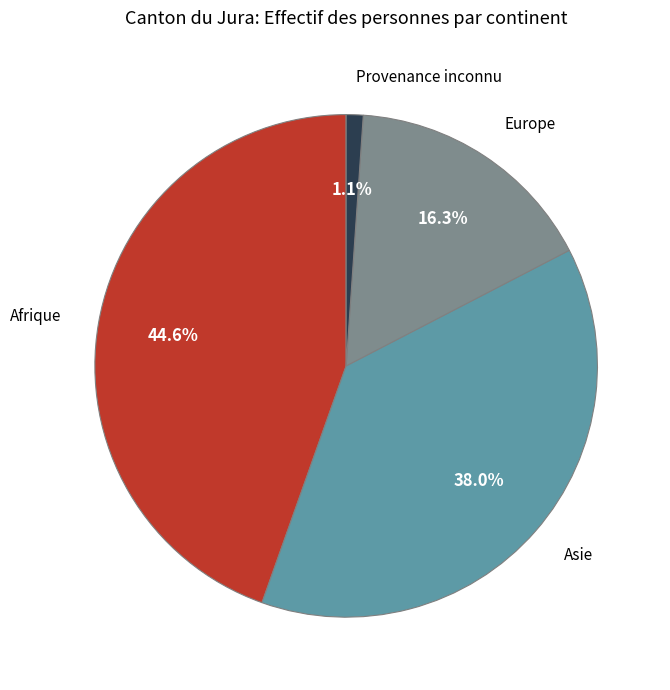

How many slices are in this pie chart?

4